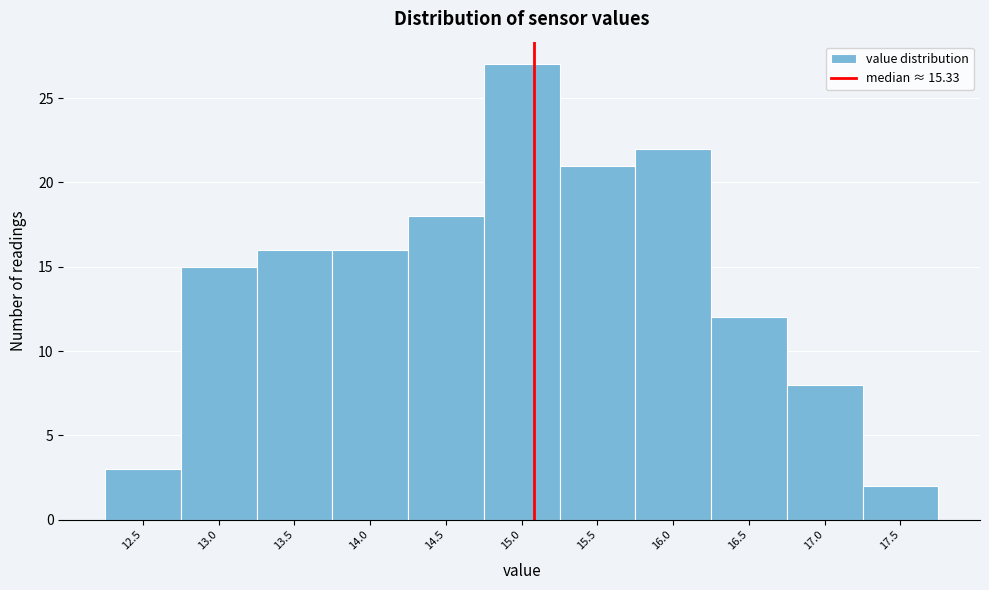

Reading right to left, what are all the values shown in this chart?

2	8	12	22	21	27	18	16	16	15	3